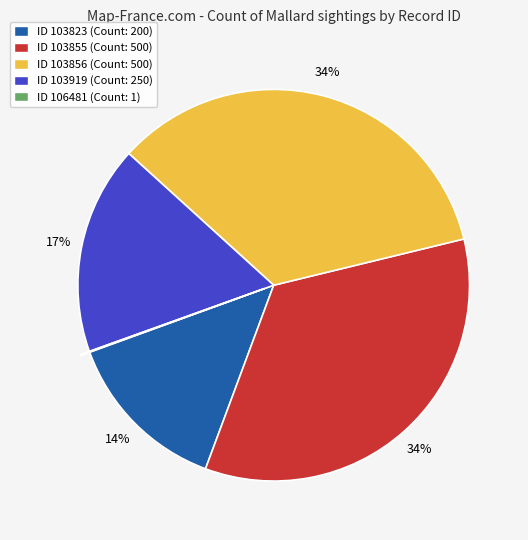

True or false: ID 103823 (Count: 200) accounts for 14% of the total.

True